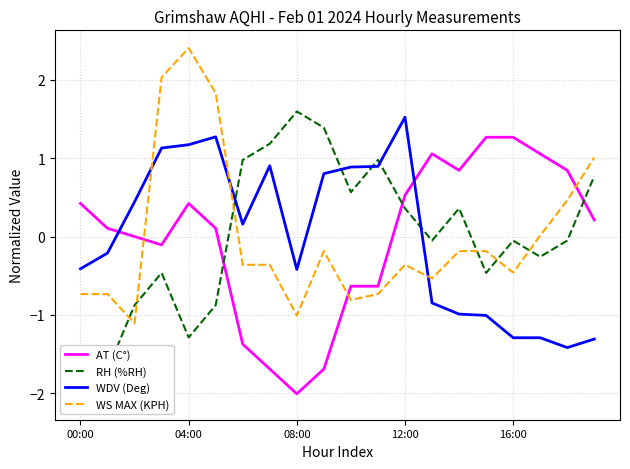

The WS MAX (KPH) series shows -0.2 at 15. True or false?

True